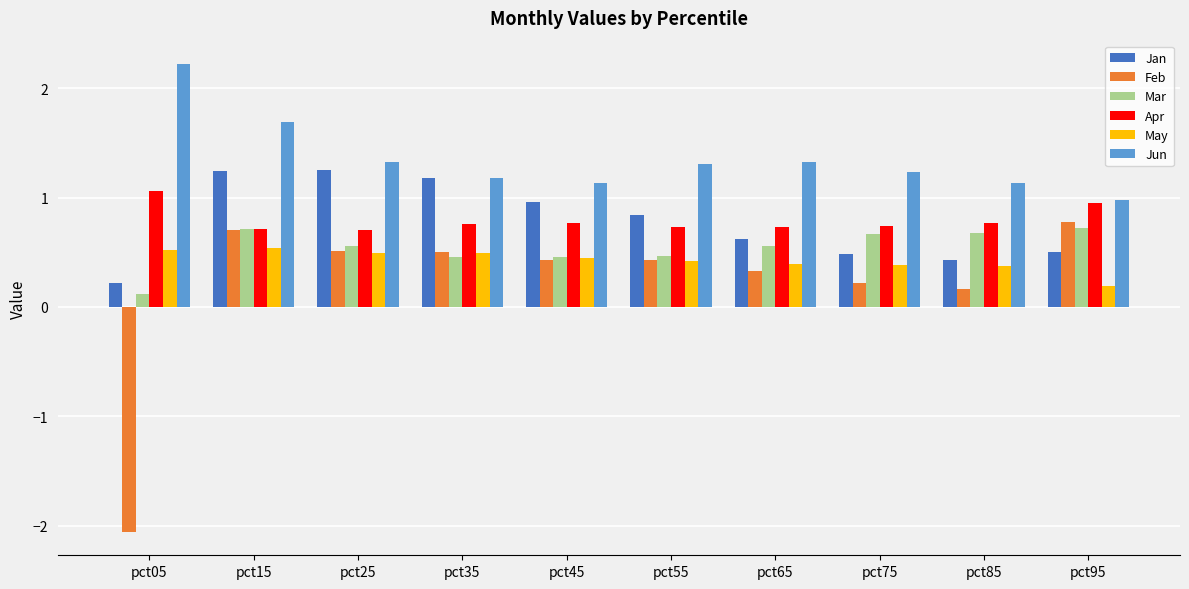

Which series has the widest spread of values?

Feb